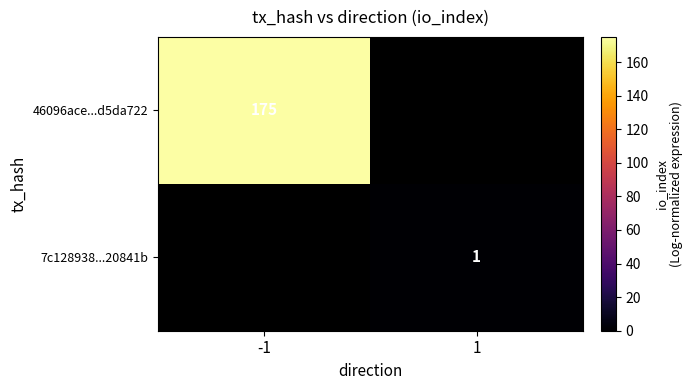

Is the value of 46096ace...d5da722 at -1 greater than the value of 7c128938...20841b at 1?

Yes